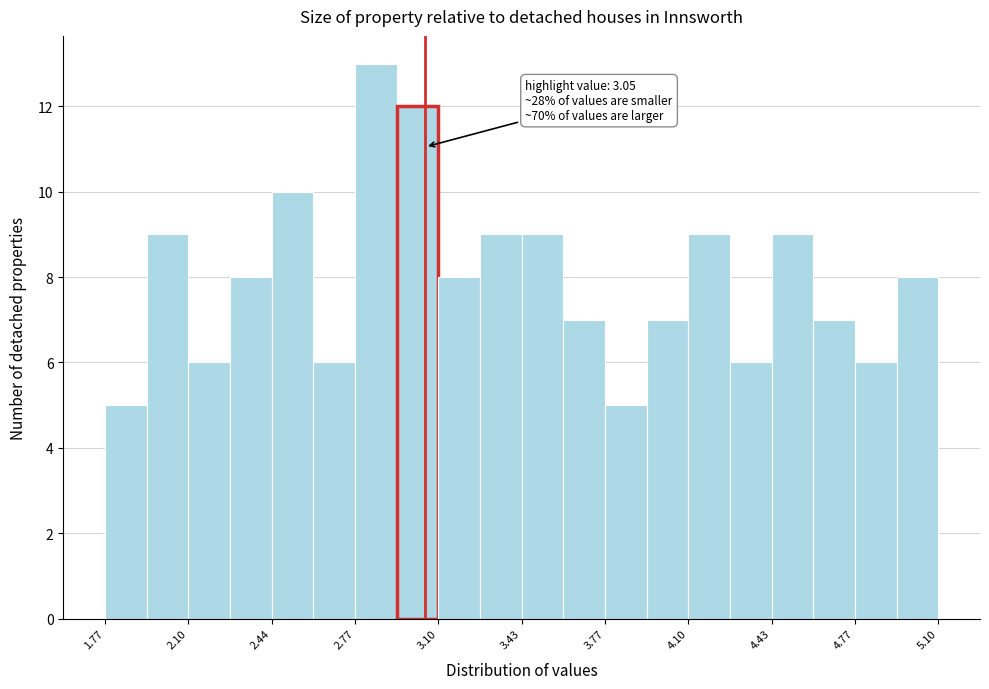

Read against the x-axis, roughly where is the centre of the tallest bar?

2.85